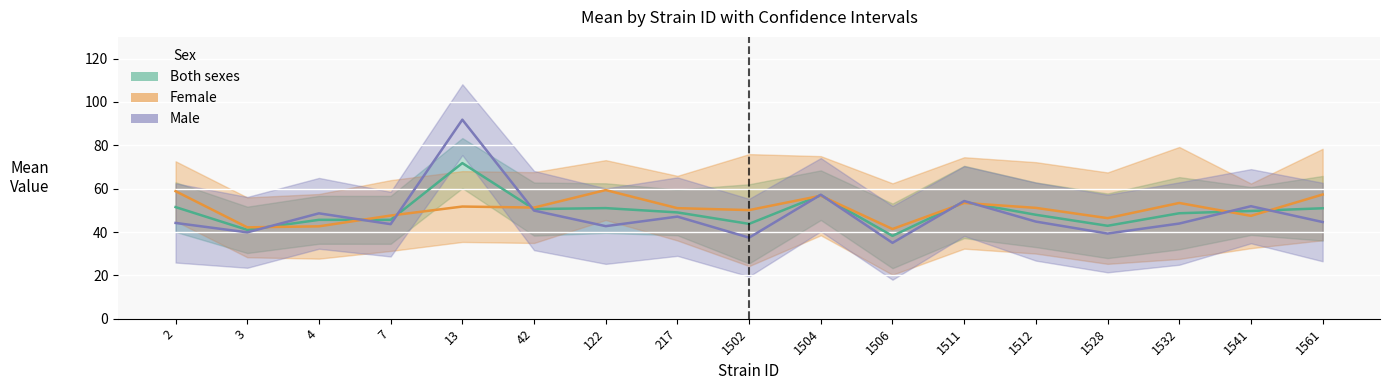

What is the maximum value shown in the chart?

91.8